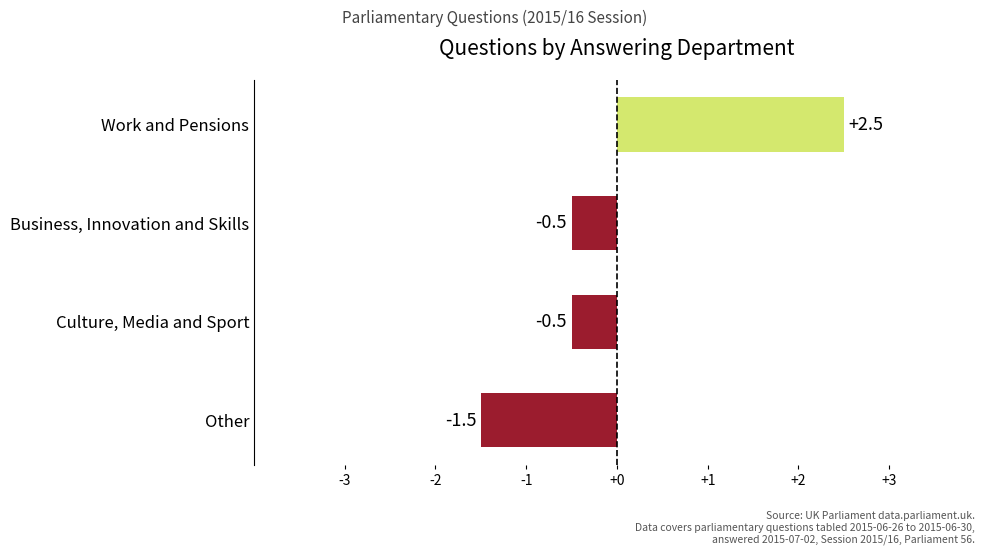

What is the minimum value shown in the chart?

-1.5